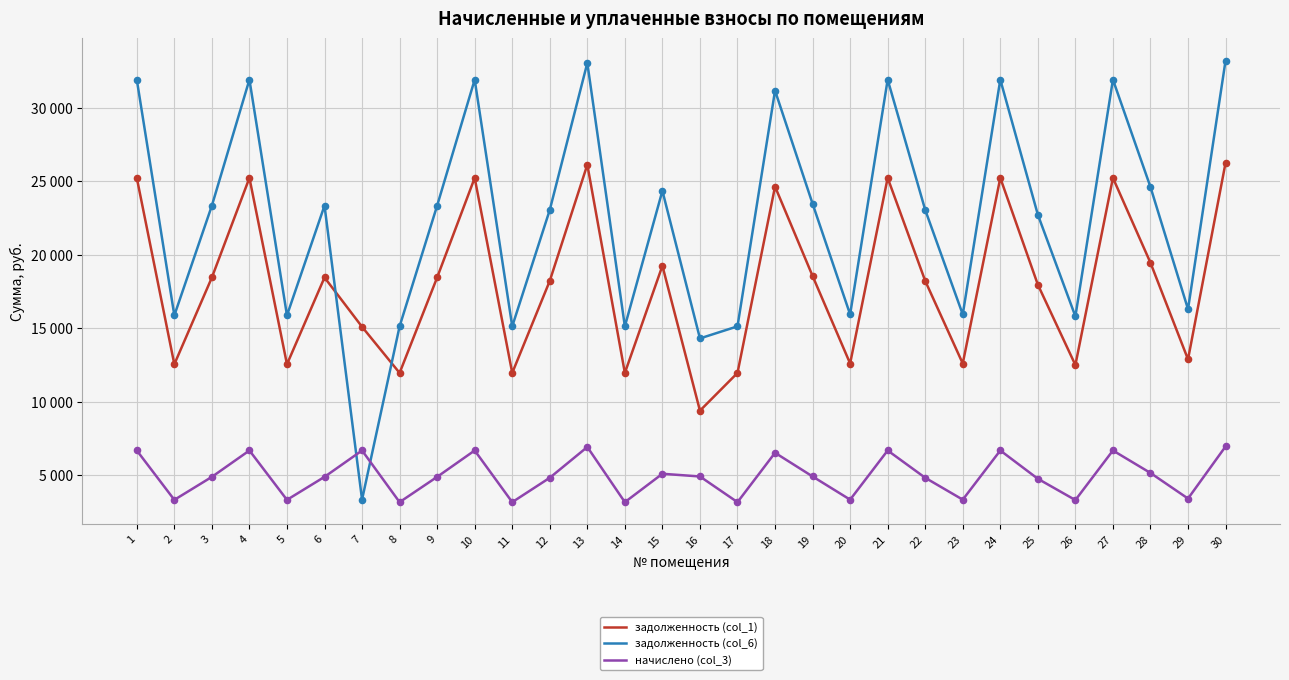

Which series has the largest total across all categories?

задолженность (col_6)